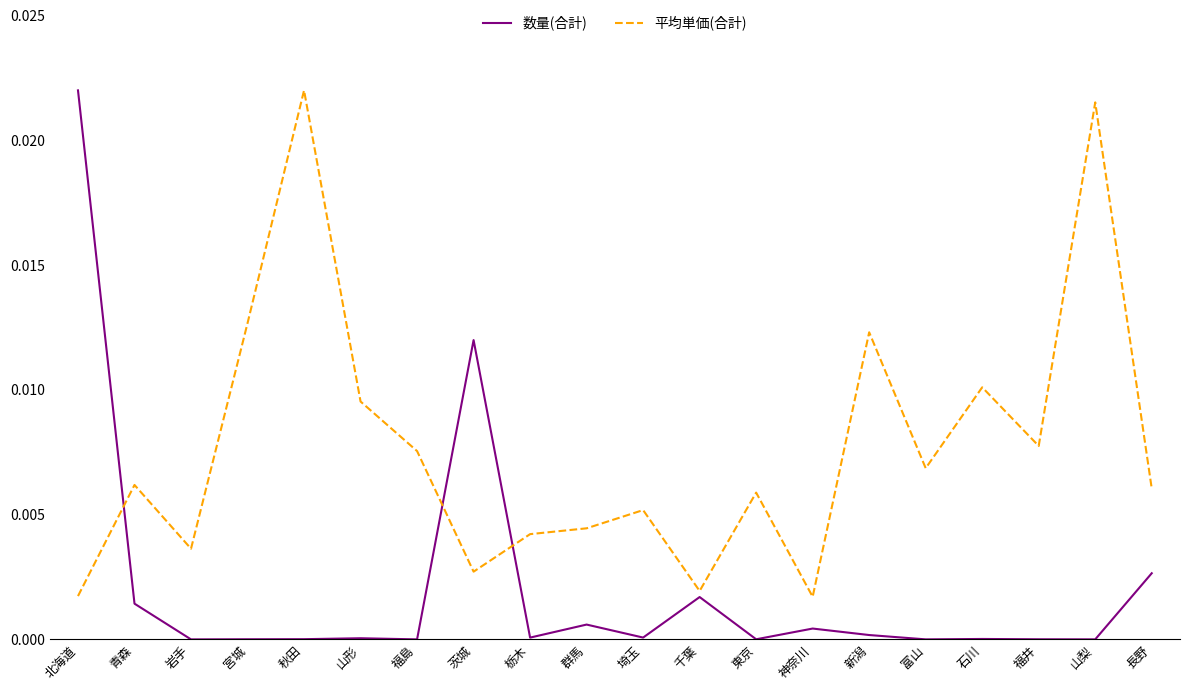

How many intersections are there between 数量(合計) and 平均単価(合計)?

3